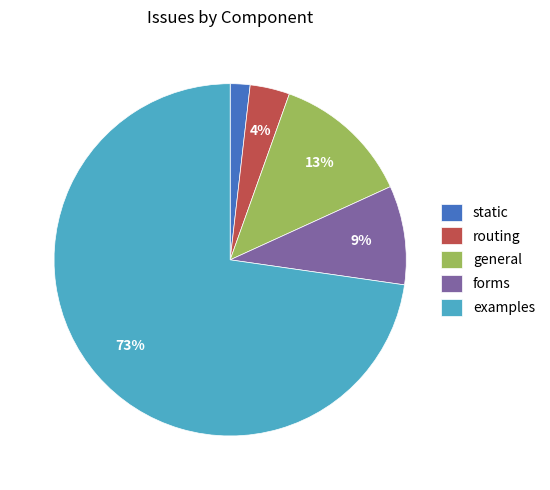

Which has a higher value, static or forms?

forms